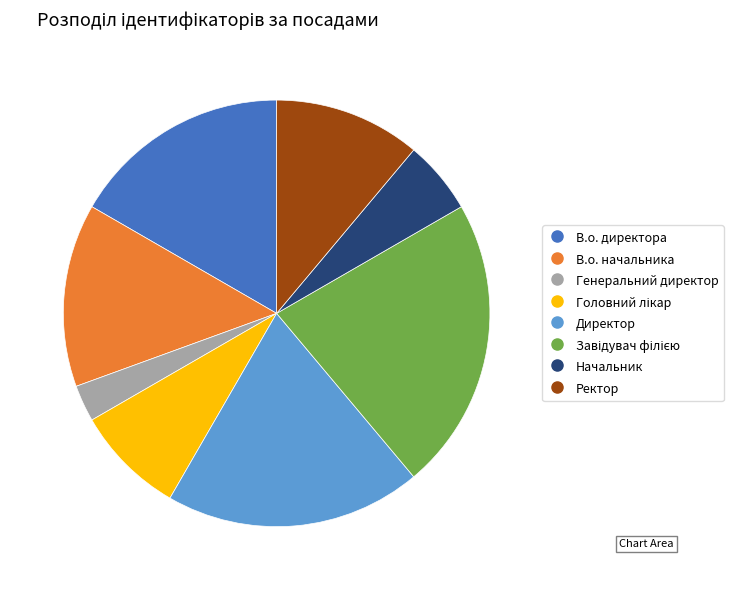

Do Начальник and Директор together represent more than half of the pie?

No